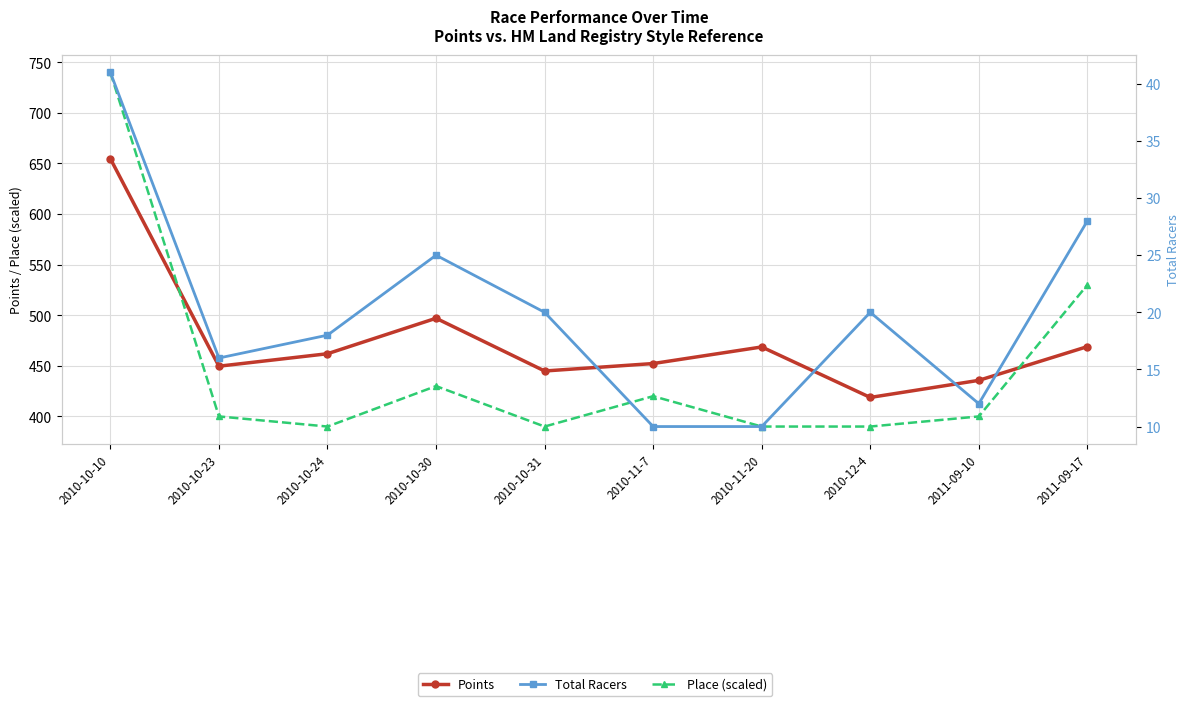

What is the average value of the Place (scaled) series?

448.0